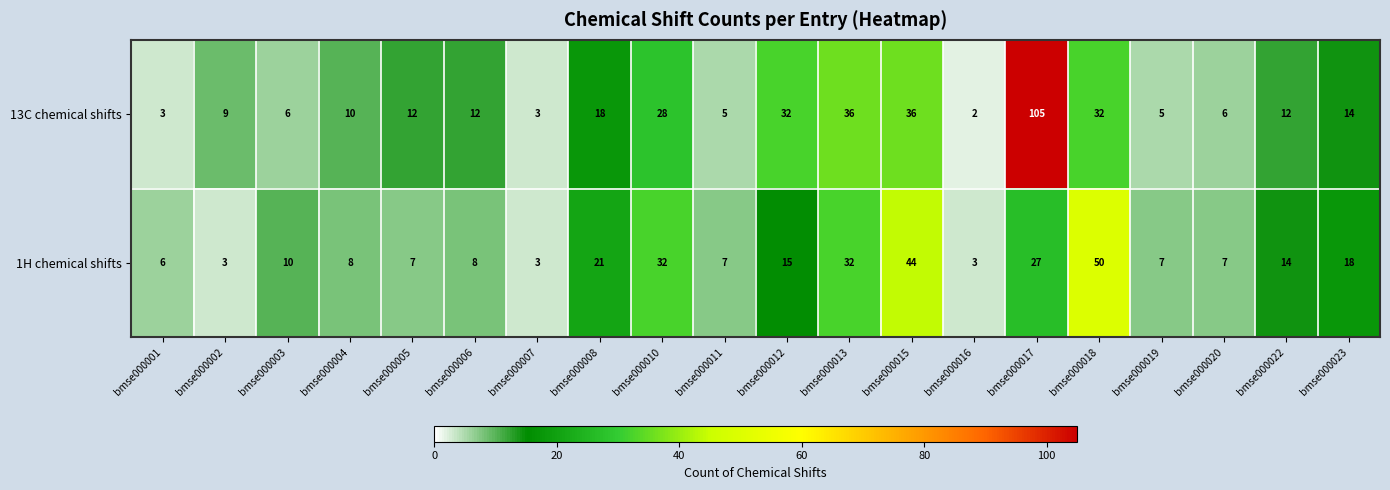

Which category has the highest value across all series?

bmse000017